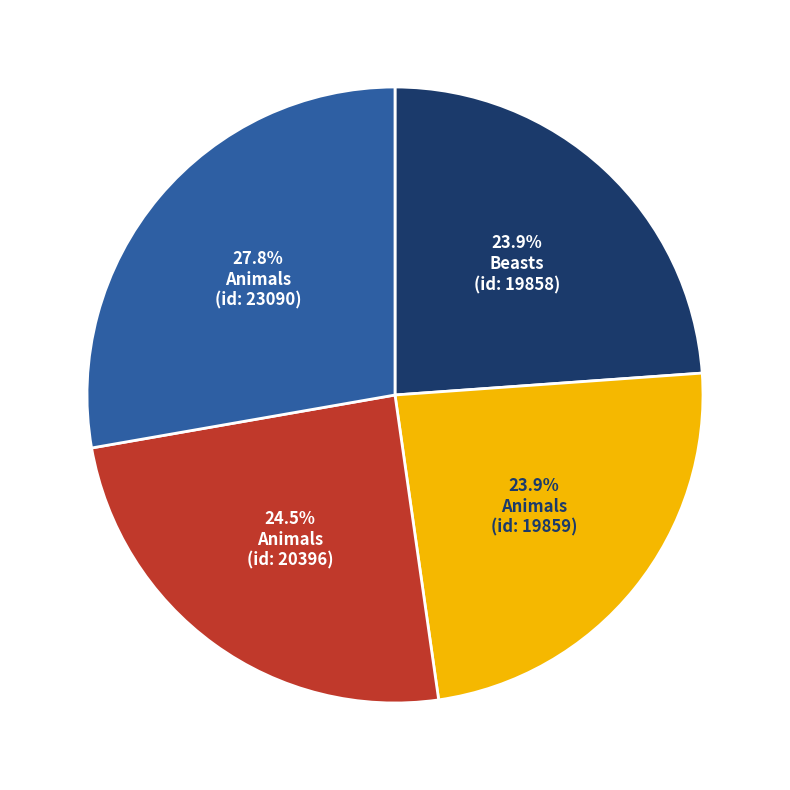

Is there a majority slice in this chart?

No